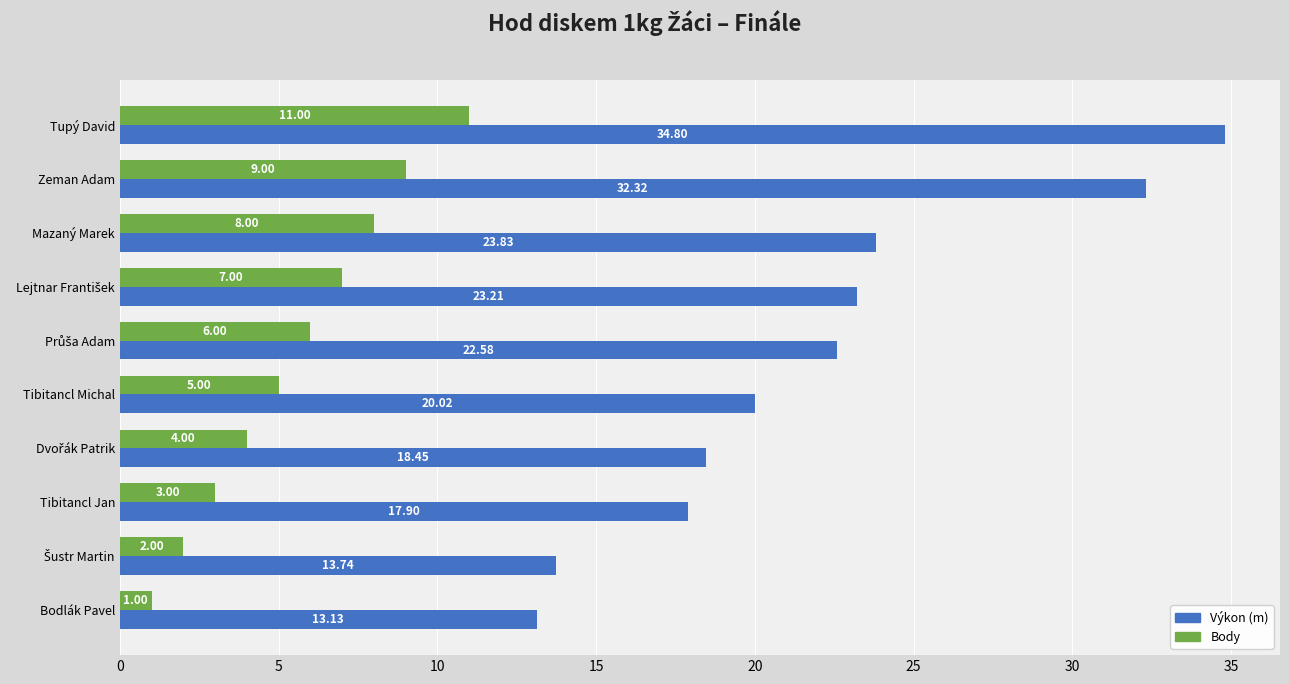

What is the spread (max minus min) of values at Tupý David?

23.8